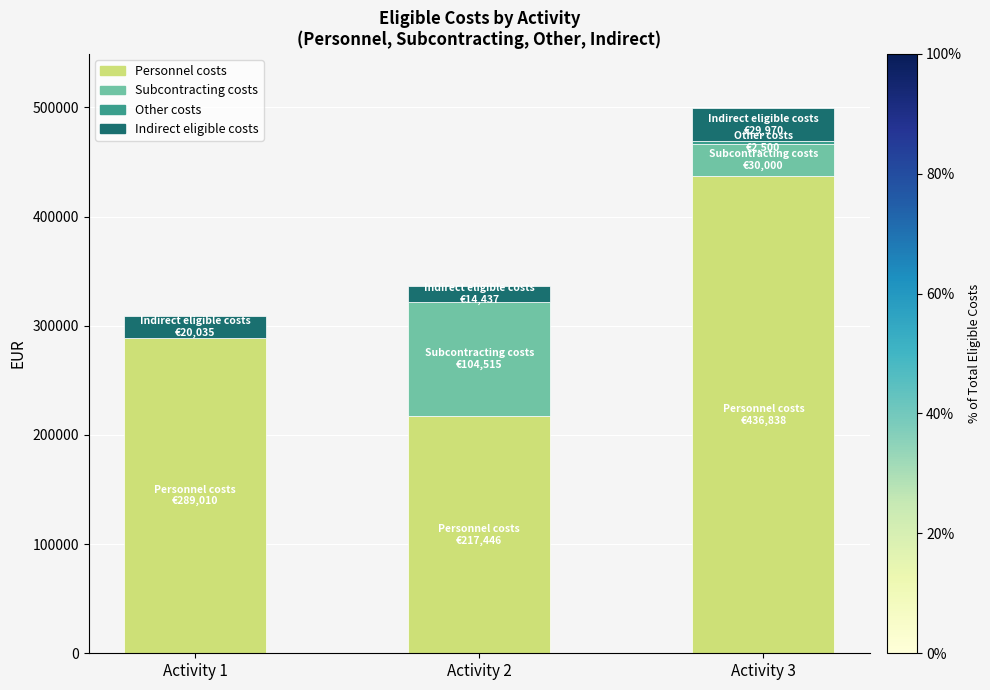

The value of Personnel costs at Activity 1 is 289010.0. True or false?

True